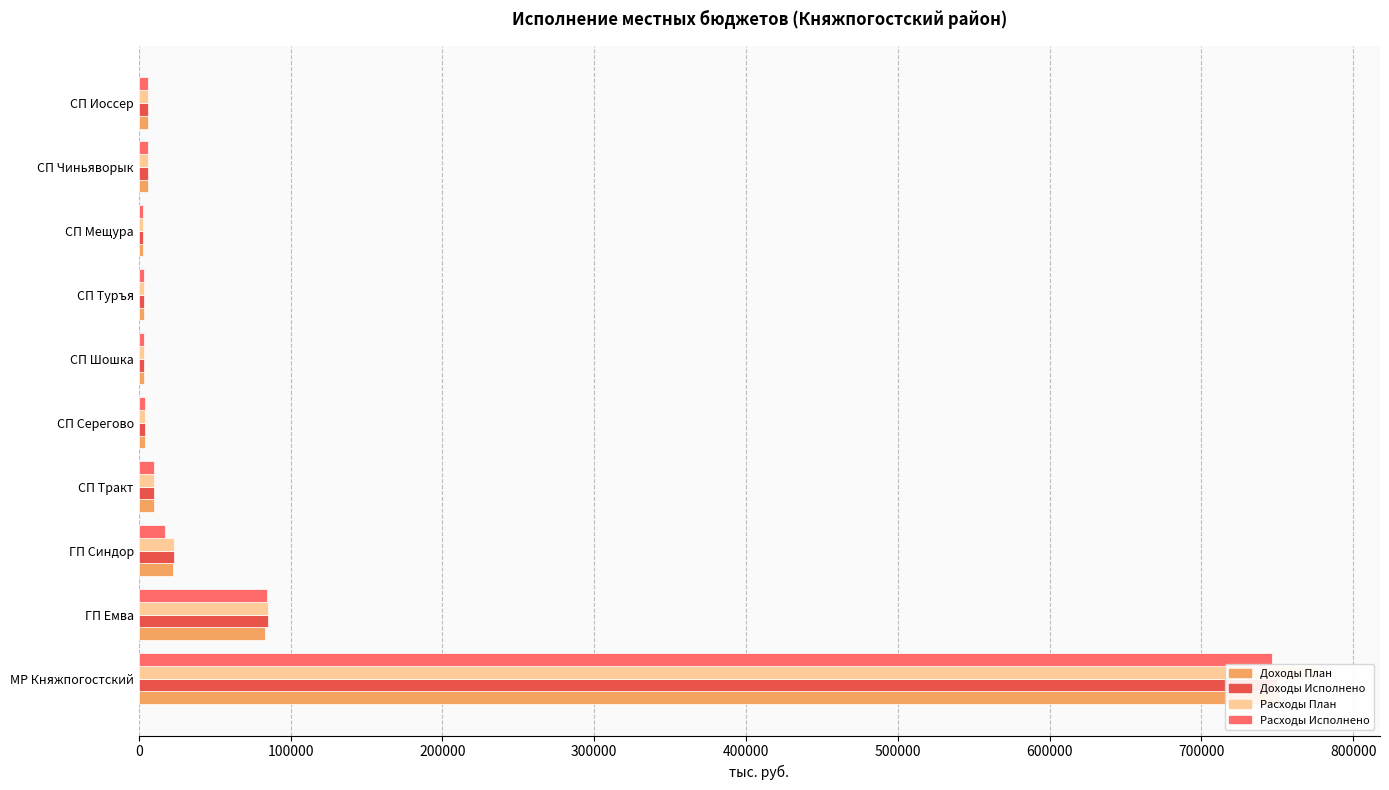

How many bars are there in each group?

4